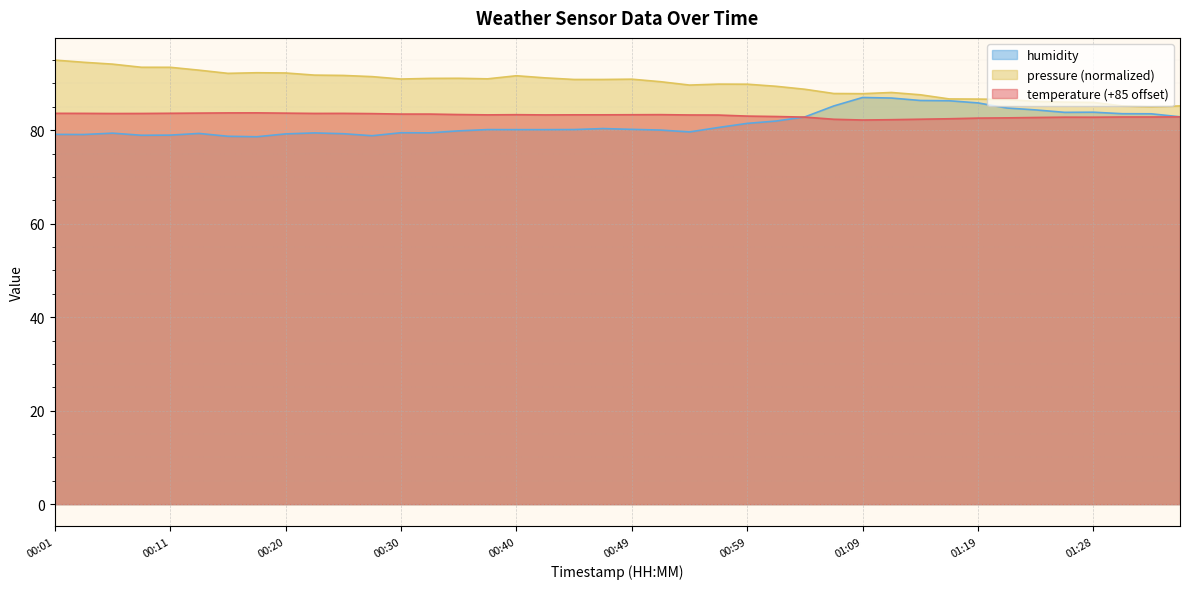

What is the greatest value displayed?

95.0